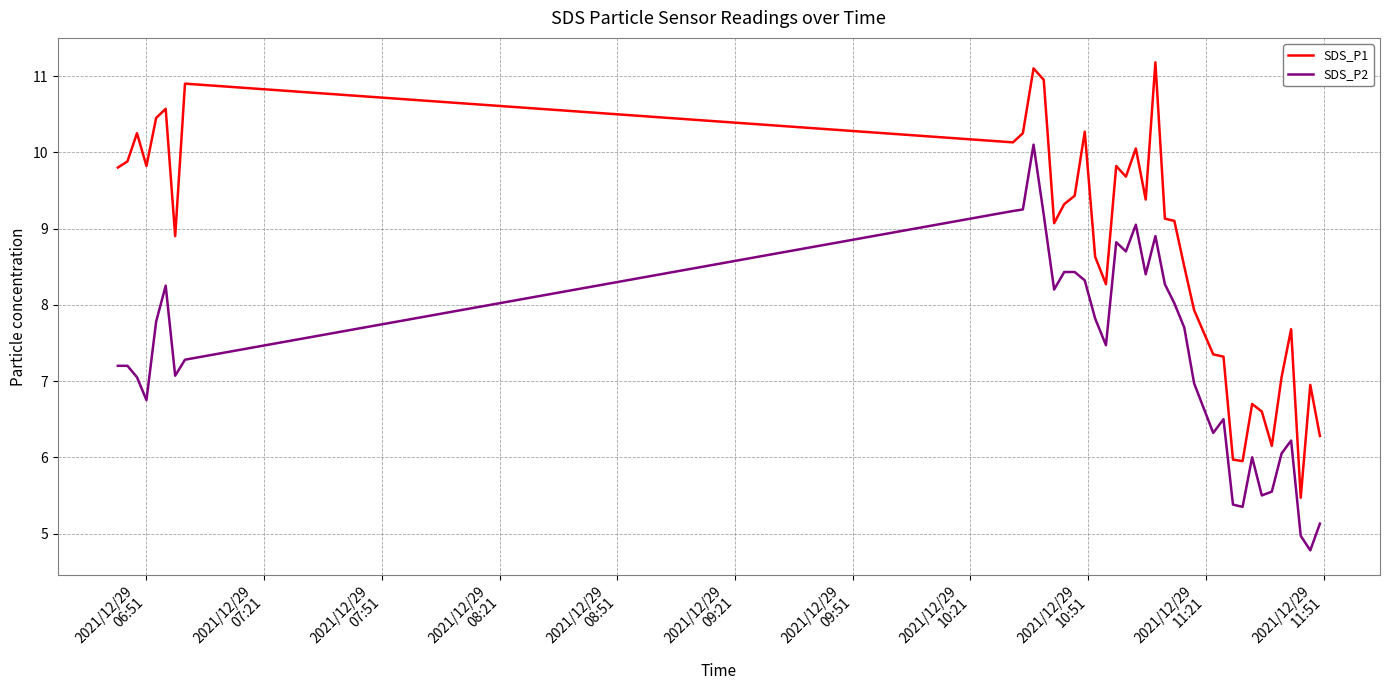

List the series in order of their peak value, lowest first.

SDS_P2, SDS_P1